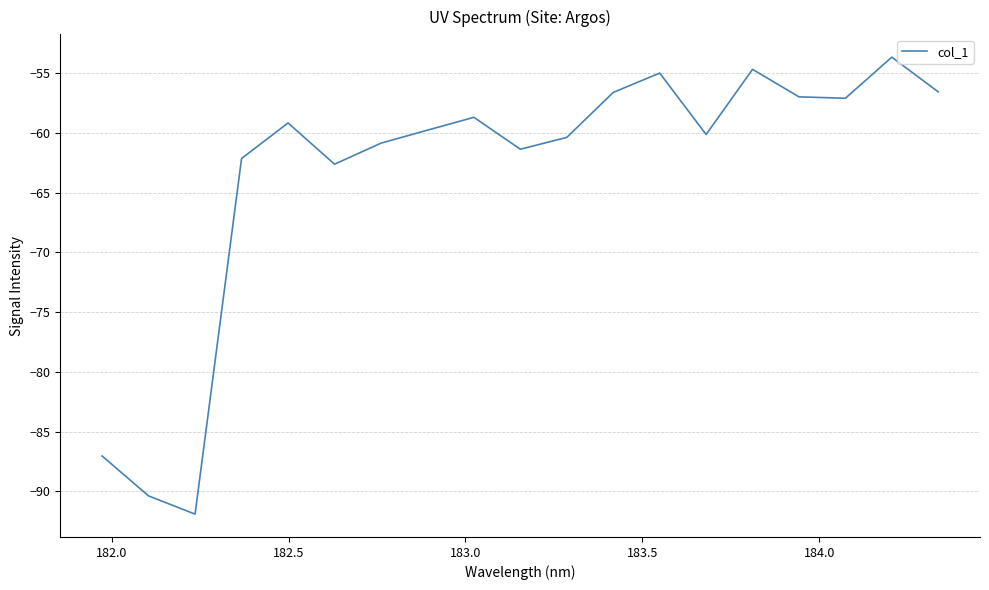

What is the difference between the maximum and minimum values?

38.2